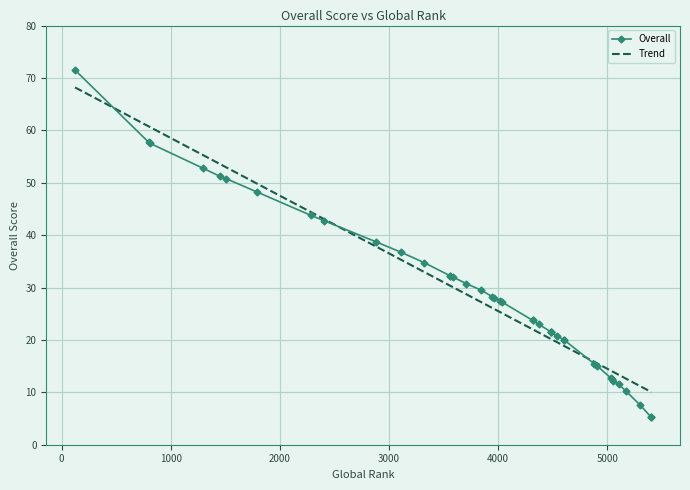

What is the maximum value for Trend?

68.2